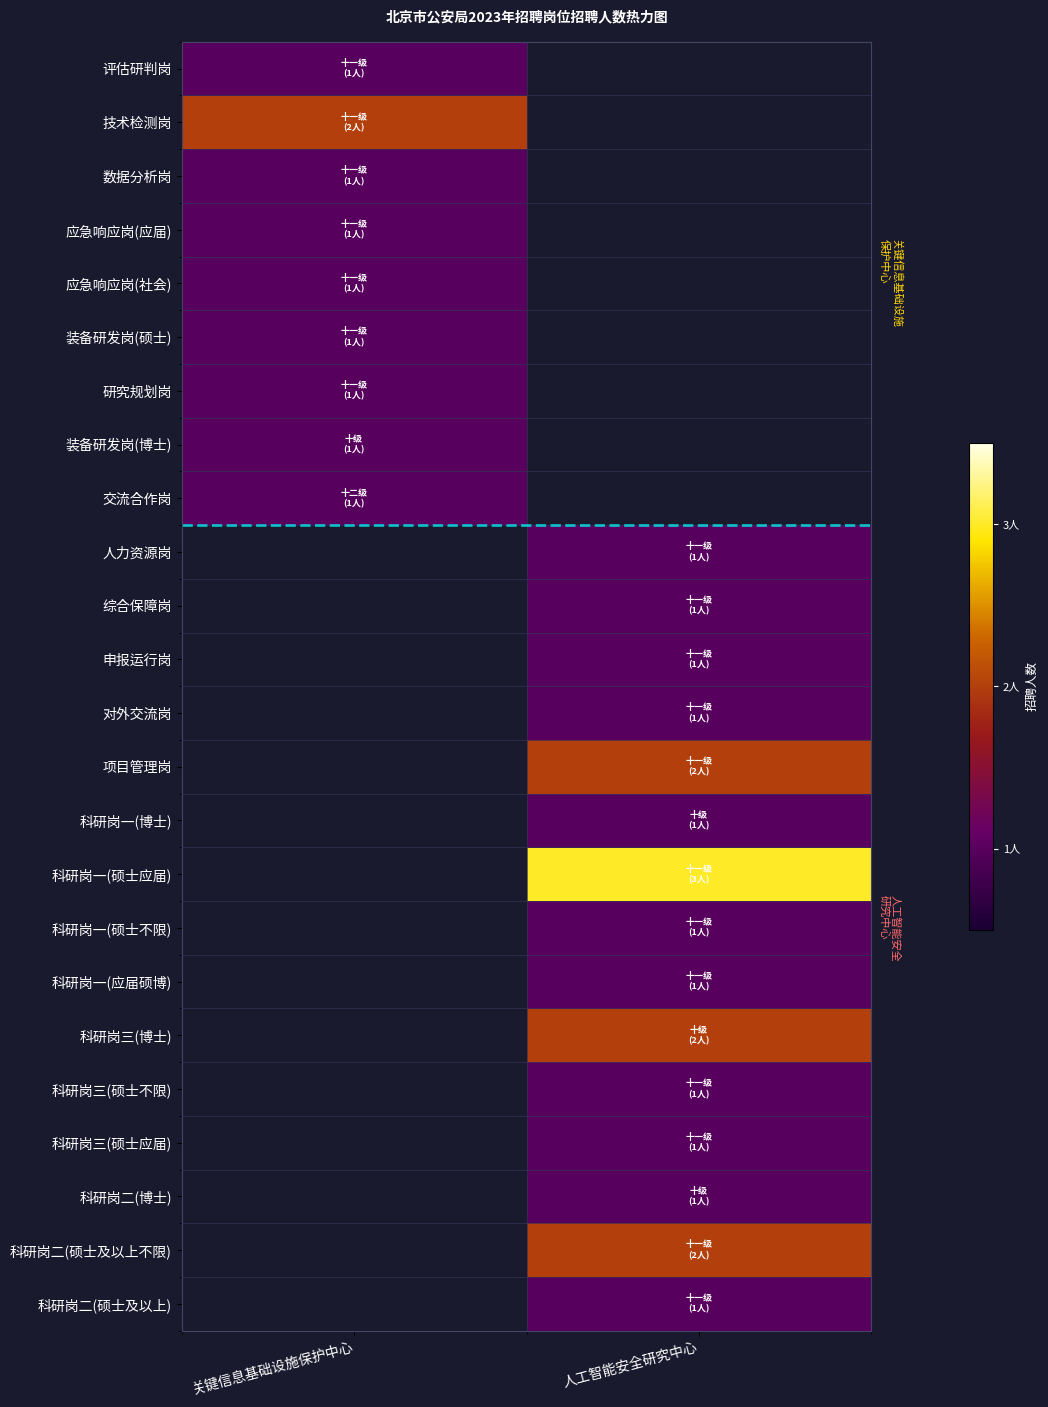

List the labels in order of 科研岗三(硕士不限) value, smallest first.

关键信息基础设施保护中心, 人工智能安全研究中心